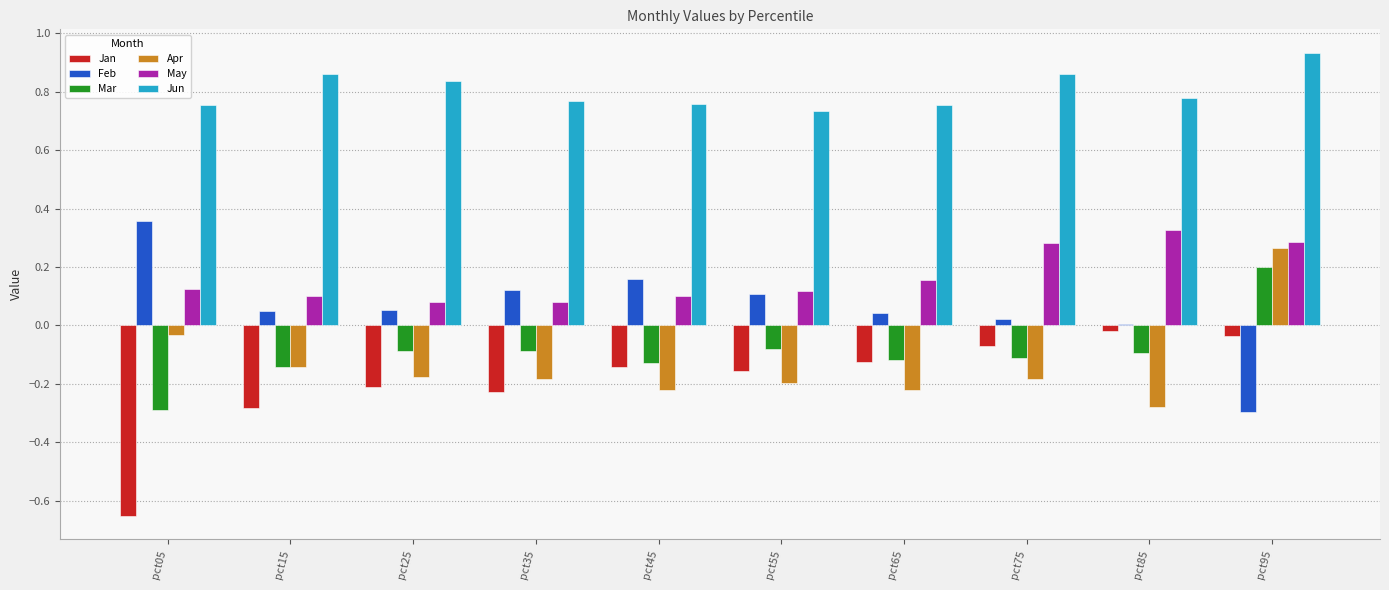

How many bars are there in each group?

6